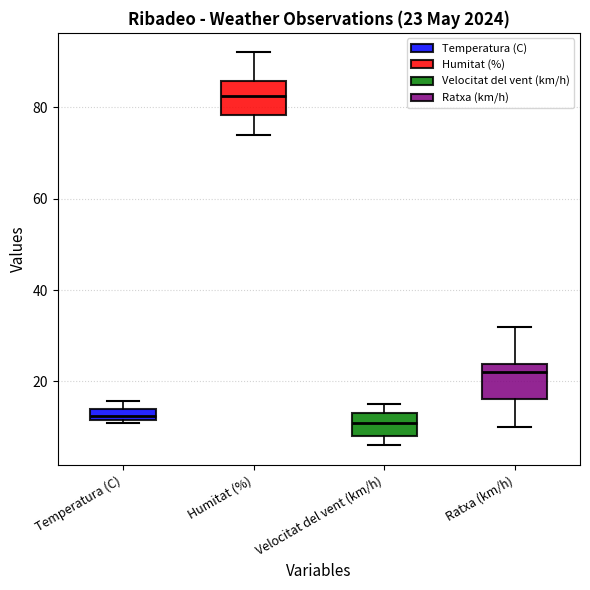

Which box has the highest median line?

Humitat (%)